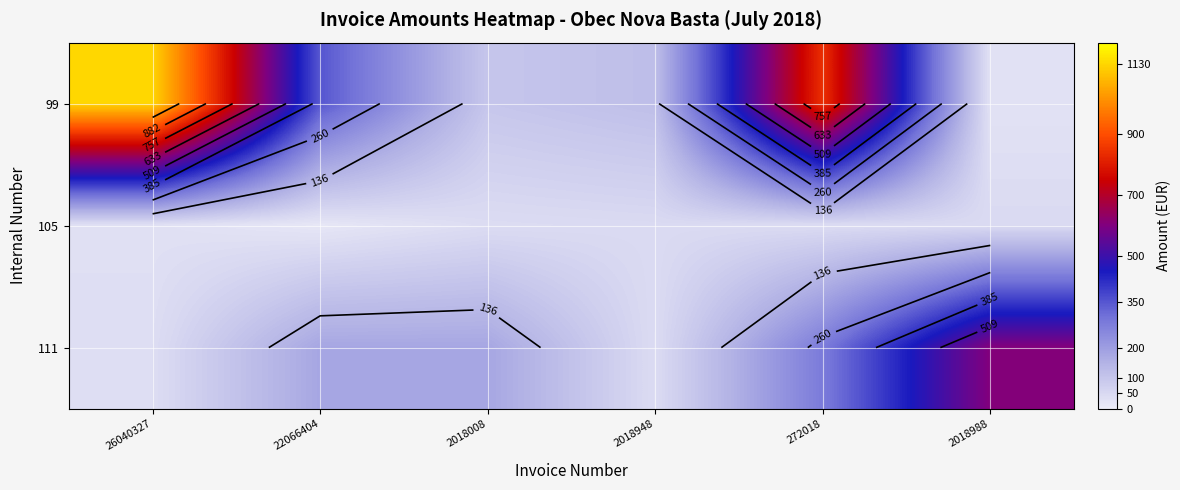

The 99 series shows 98.5 at 2018008. True or false?

True